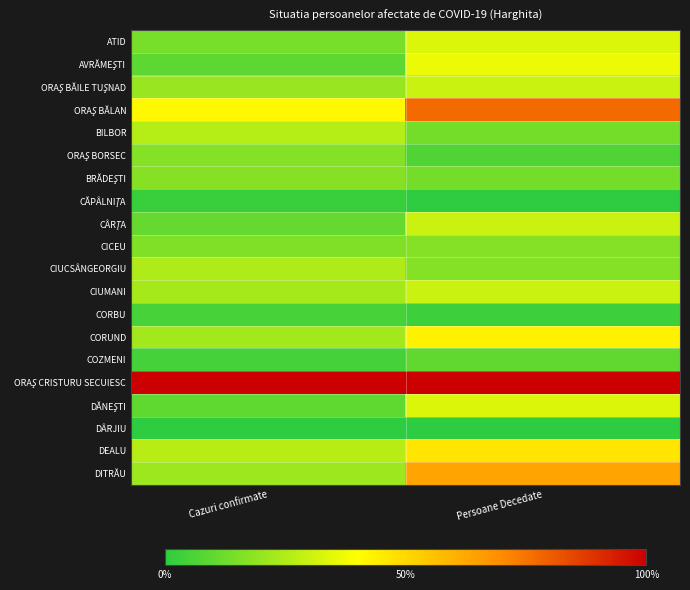

Which has a higher value, Persoane Decedate or Cazuri confirmate?

Persoane Decedate